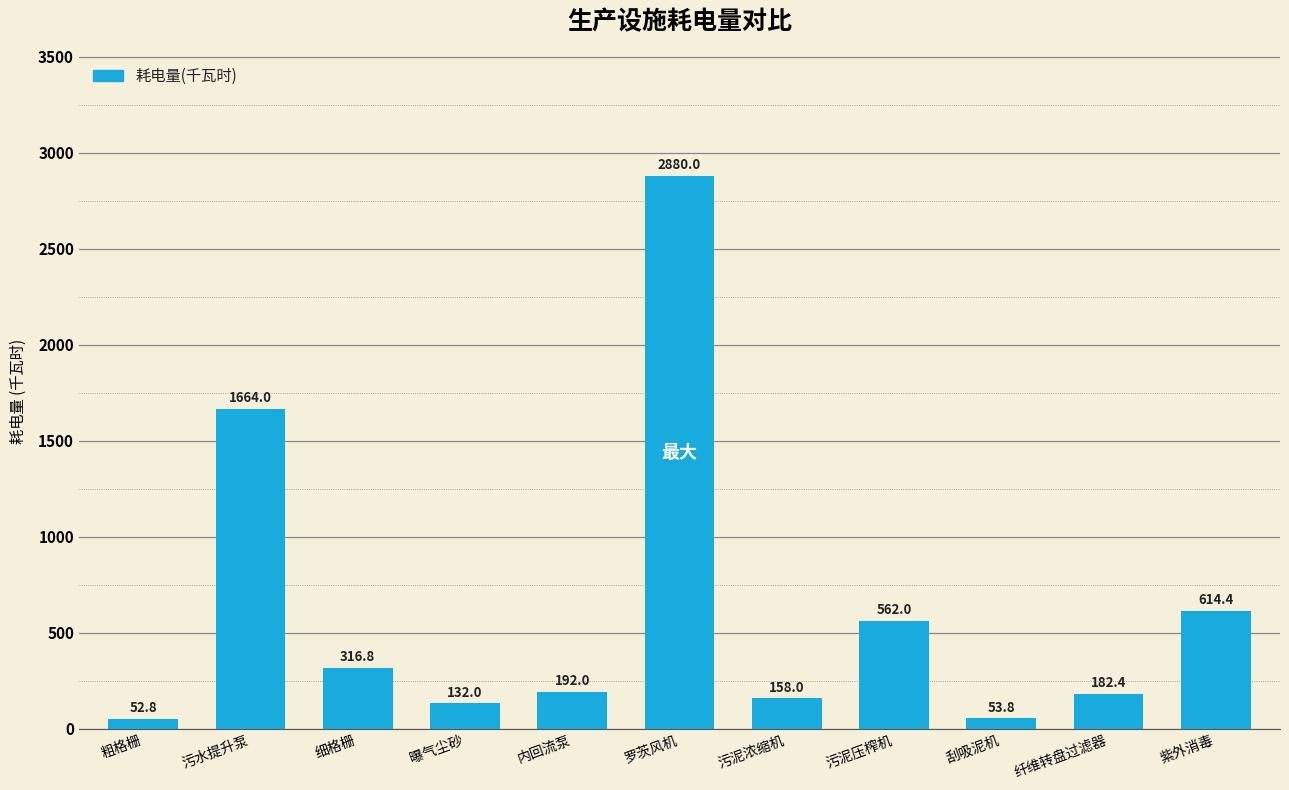

Rank the categories by value from highest to lowest.

罗茨风机, 污水提升泵, 紫外消毒, 污泥压榨机, 细格栅, 内回流泵, 纤维转盘过滤器, 污泥浓缩机, 曝气尘砂, 刮吸泥机, 粗格栅